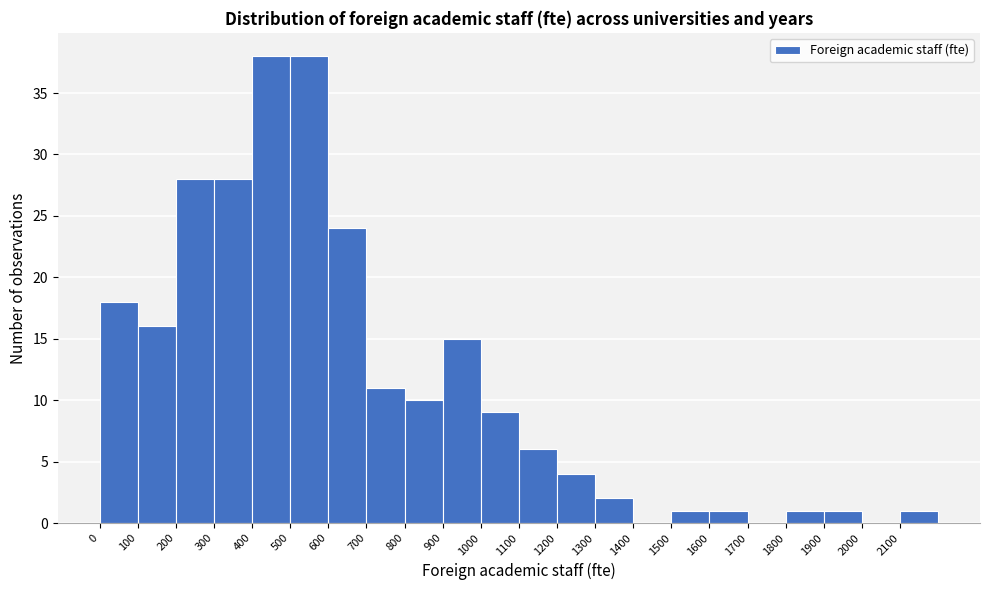

Reading left to right, transcribe this chart: for each bar, give the range it covers on the x-axis and its height. The values are not printed on the chart, so give them approximately, as read against the axis.

0 to 100: 18
100 to 200: 16
200 to 300: 28
300 to 400: 28
400 to 500: 38
500 to 600: 38
600 to 700: 24
700 to 800: 11
800 to 900: 10
900 to 1000: 15
1000 to 1100: 9
1100 to 1200: 6
1200 to 1300: 4
1300 to 1400: 2
1400 to 1500: 0
1500 to 1600: 1
1600 to 1700: 1
1700 to 1800: 0
1800 to 1900: 1
1900 to 2000: 1
2000 to 2100: 0
2100 to 2200: 1